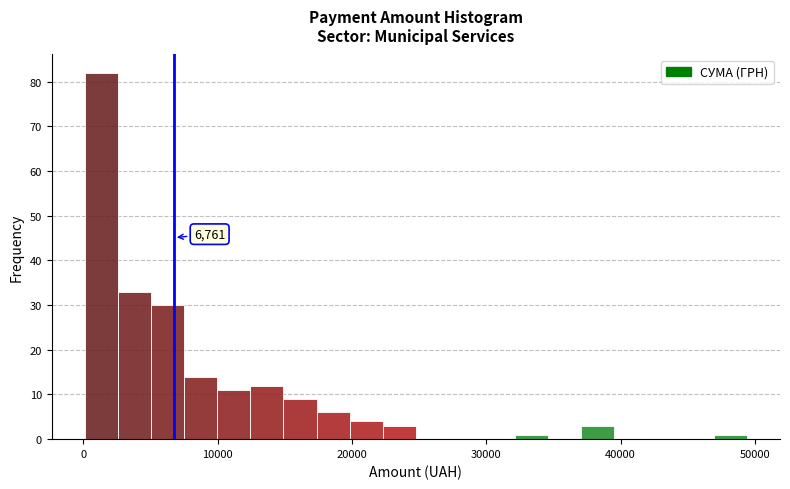

Around what value on the x-axis is the tallest bar? Give the approximate position of its centre, as read against the axis.

1000